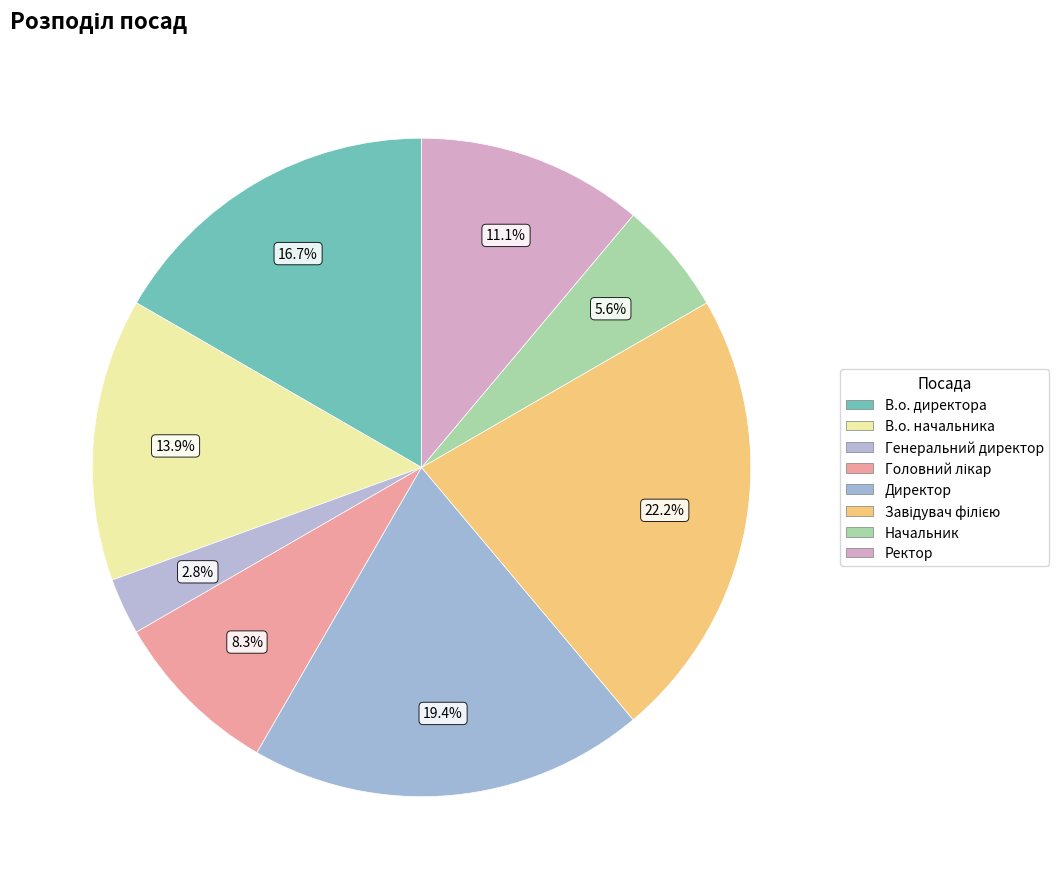

Does any single category account for the majority?

No